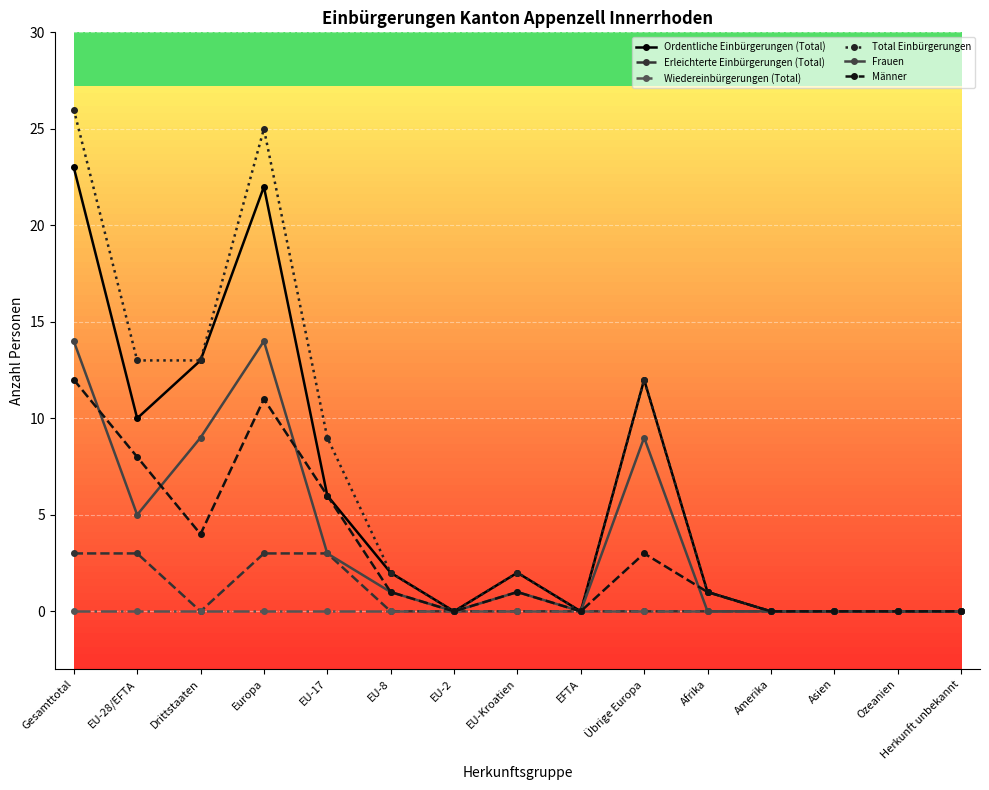

Is the value of Wiedereinbürgerungen (Total) at Drittstaaten greater than the value of Ordentliche Einbürgerungen (Total) at Afrika?

No